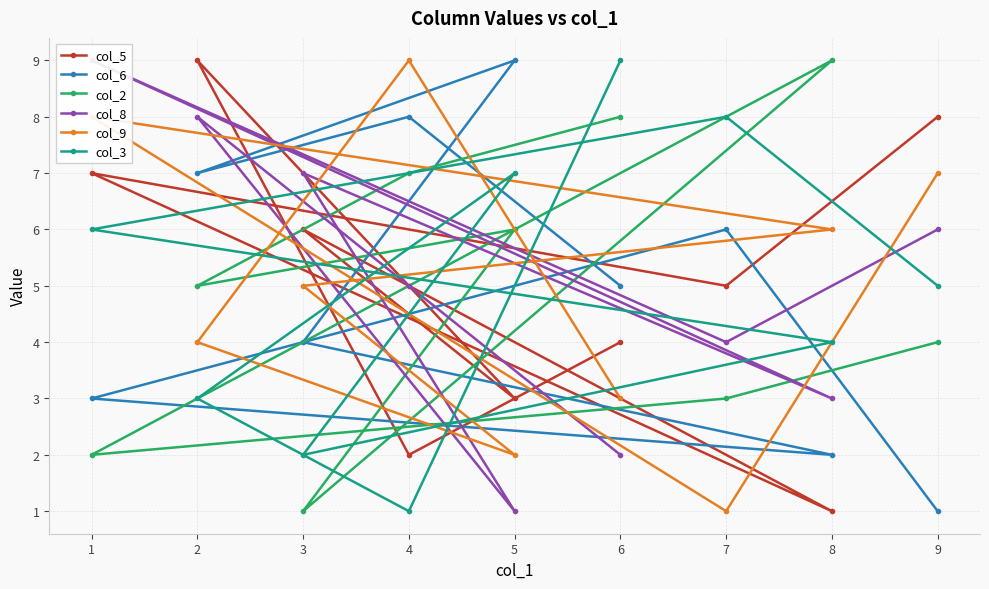

What are all the series names shown in the legend?

col_5, col_6, col_2, col_8, col_9, col_3